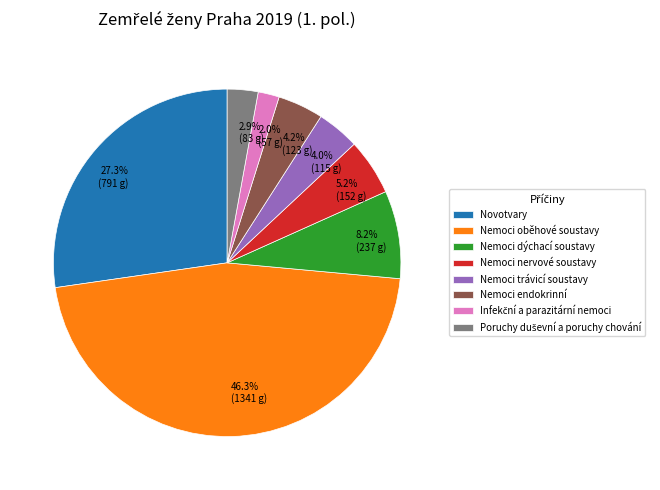

What portion of the pie excludes Nemoci endokrinní?

95.8%